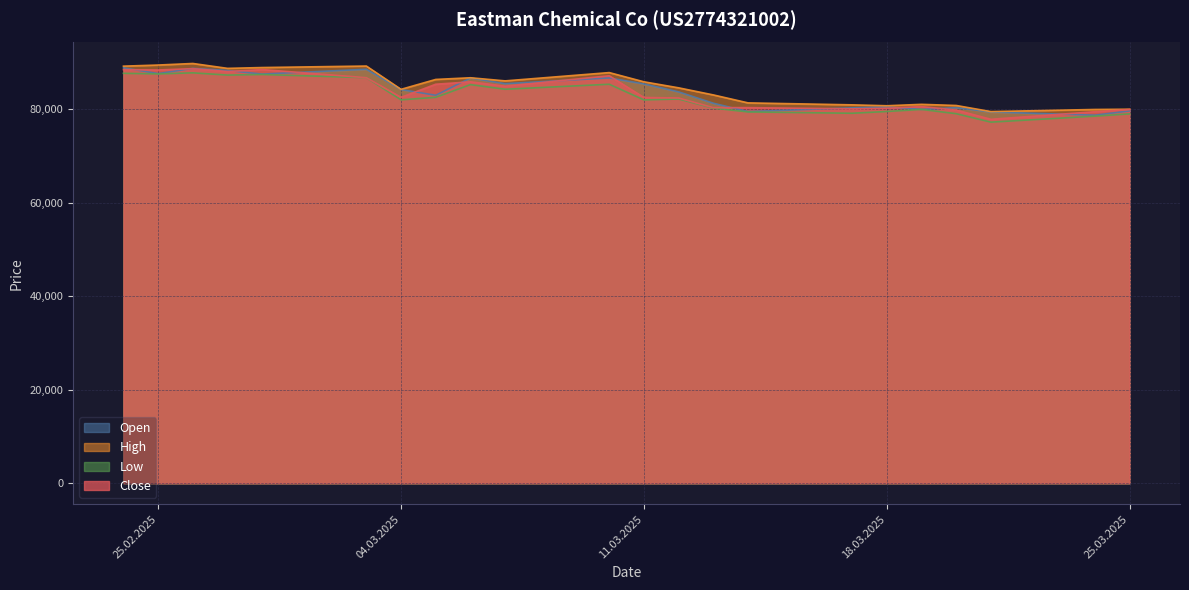

True or false: Close and High cross at least once.

False